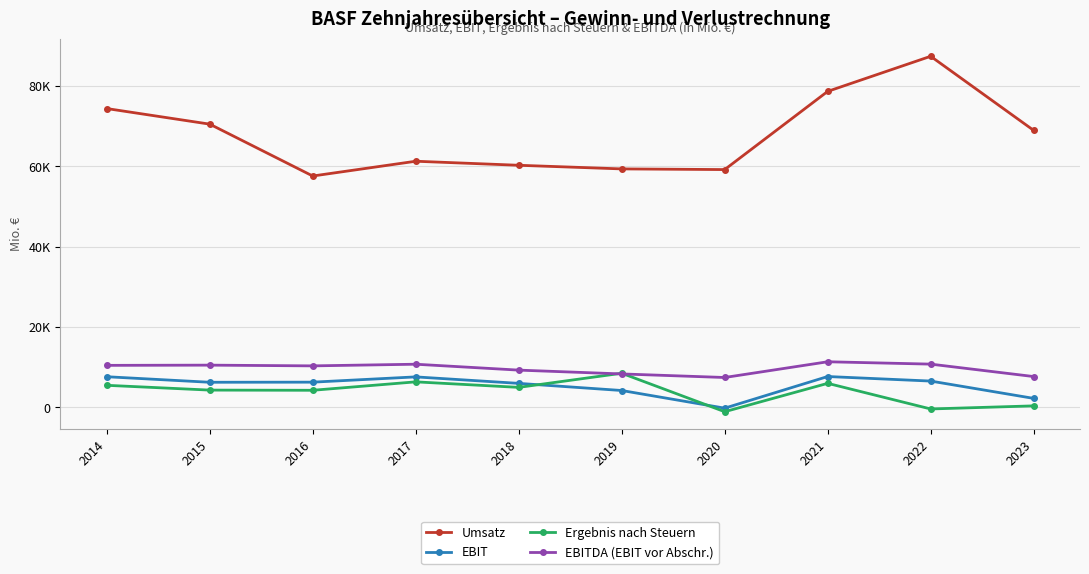

How many intersections are there between EBIT and Ergebnis nach Steuern?

2